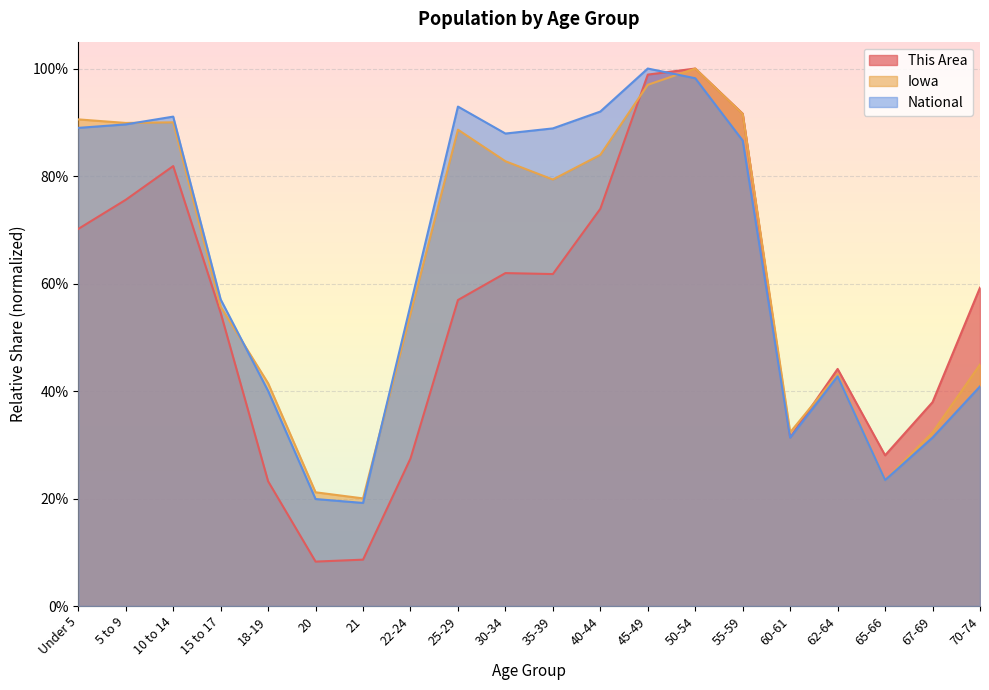

The value of National at 67-69 is 0.3. True or false?

True